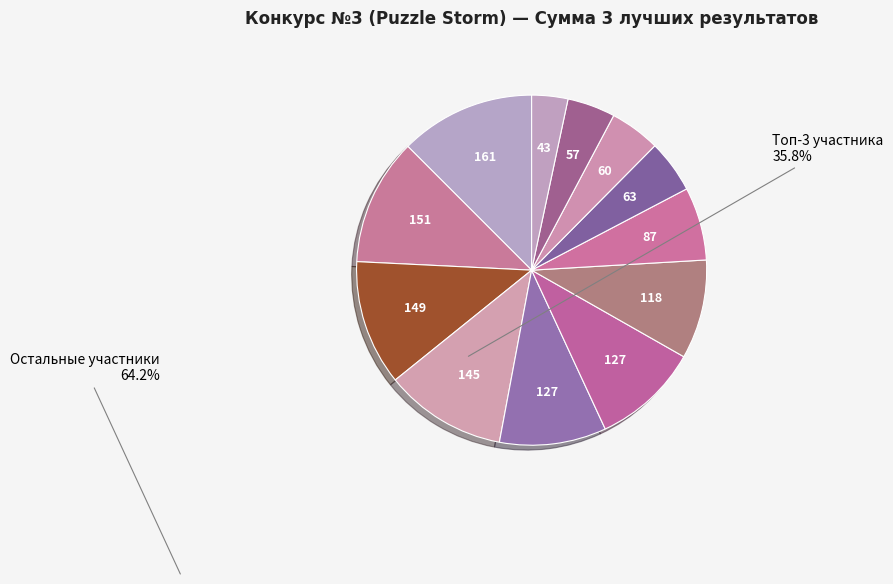

Rank the categories by value from lowest to highest.

ТовмасянКристина, Соловицкий Илья, Батурова Дарья, Сапунова Виктория, Багров Никита, Фазульянов Максим, Ильин Игорь, Чернюк Егор, Белянов Роман, Неретин Иван, Арикайнен Максим, Наседкин Арсений